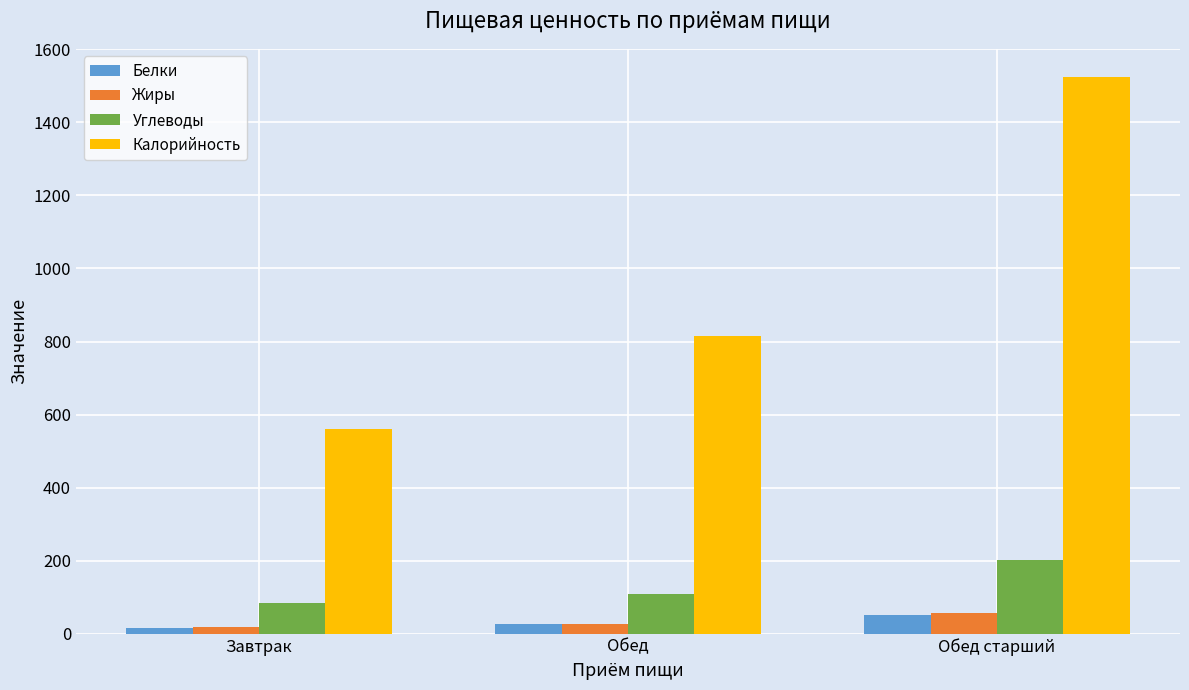

Is it true that Калорийность equals 561.0 at Завтрак?

True